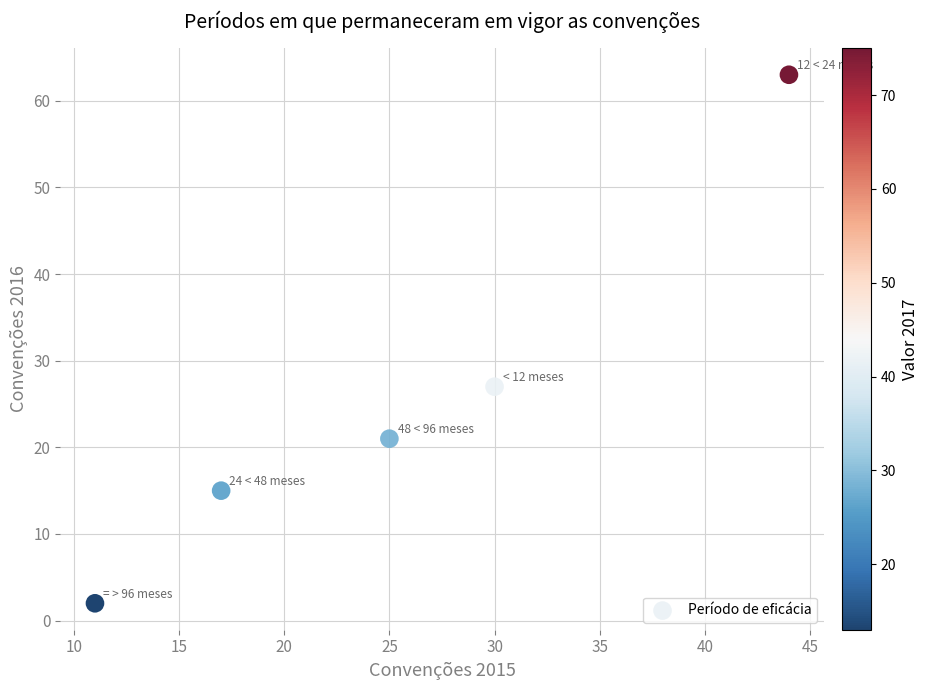

What is the average X value?

25